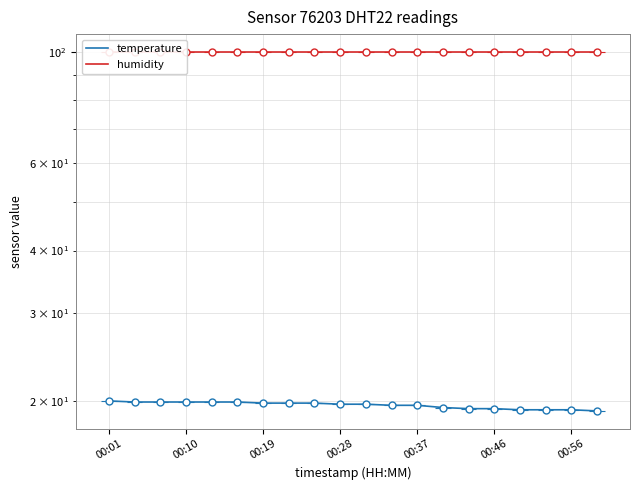

The temperature series shows 6.9 at 00:10. True or false?

False